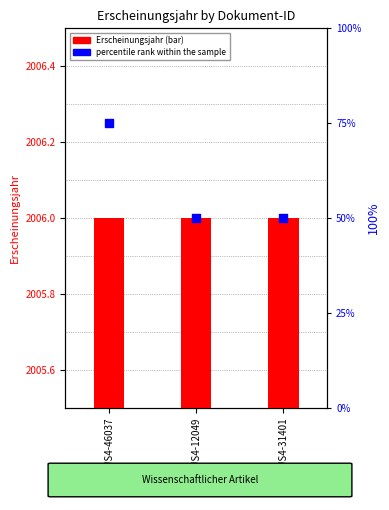

Is the value of Erscheinungsjahr at OPUS4-12049 greater than the value of percentile rank within the sample at OPUS4-46037?

Yes